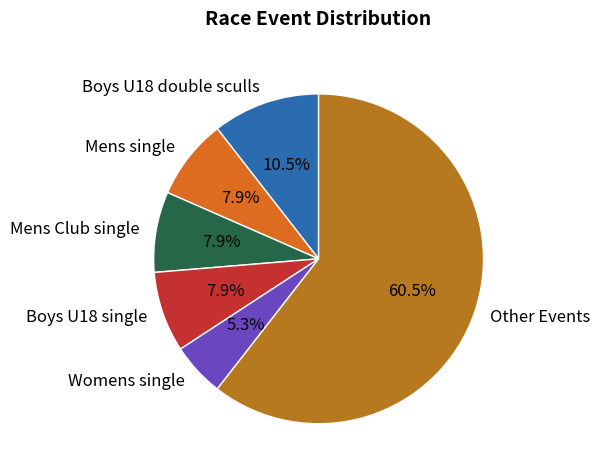

To the nearest percent, what is the average slice percentage?

17%